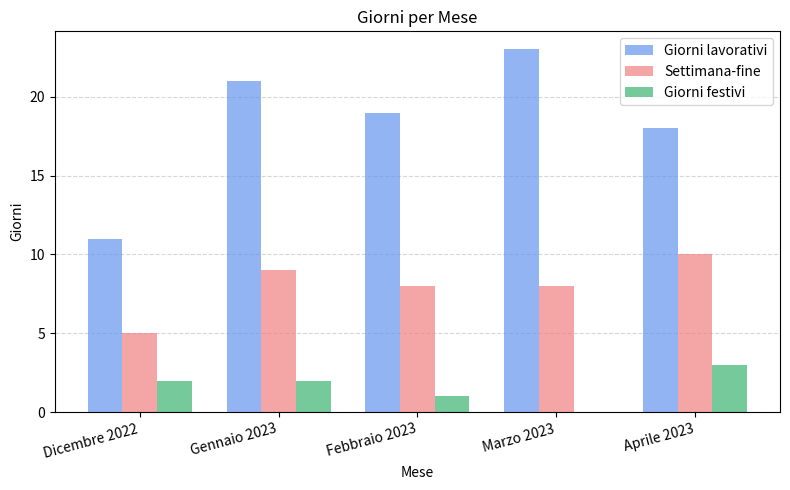

Are the bars grouped side by side (vs. stacked)?

Yes